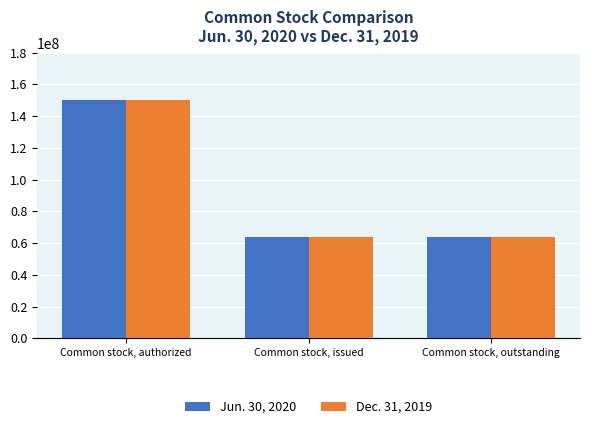

True or false: Jun. 30, 2020 has a value of 63968798 at Common stock, outstanding.

True